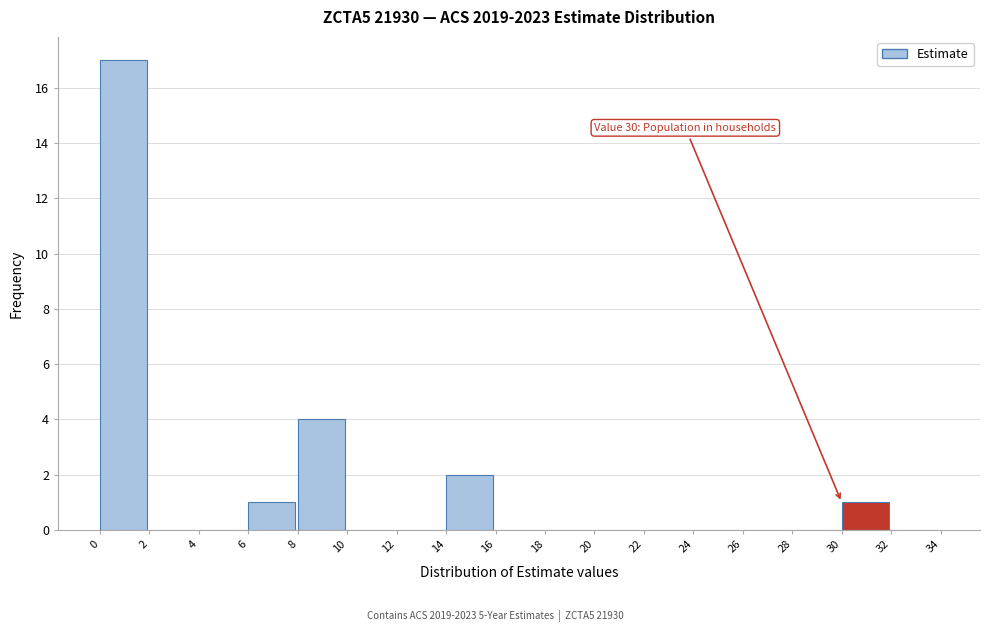

Over which range of the x-axis is the bar tallest?

0 to 2